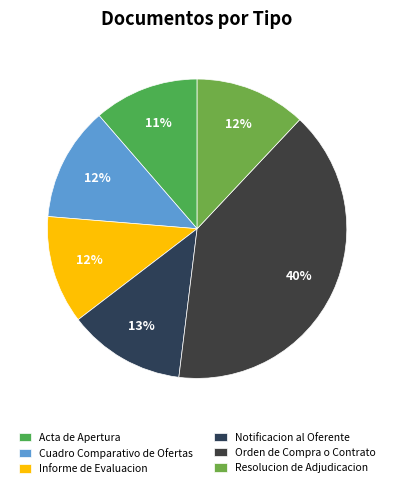

Rank the categories by value from highest to lowest.

Orden de Compra o Contrato, Notificacion al Oferente, Cuadro Comparativo de Ofertas, Resolucion de Adjudicacion, Informe de Evaluacion, Acta de Apertura